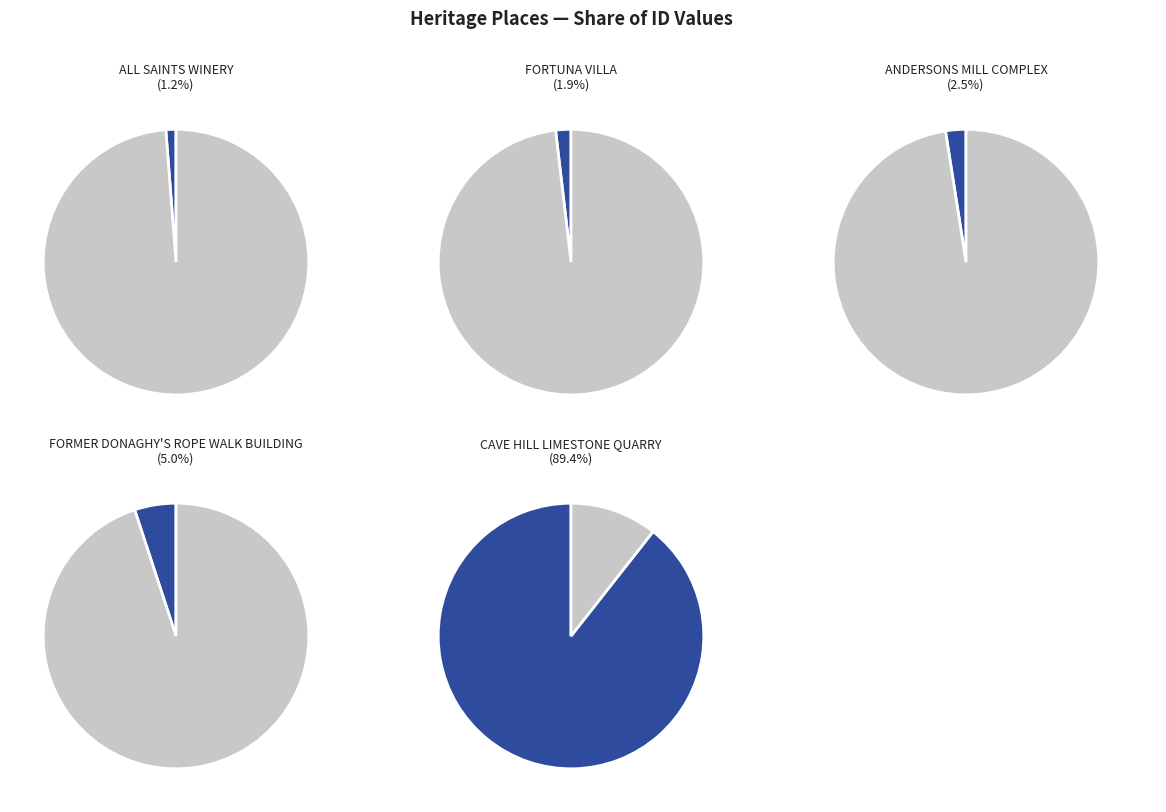

Which slice is the smallest?

ALL SAINTS WINERY